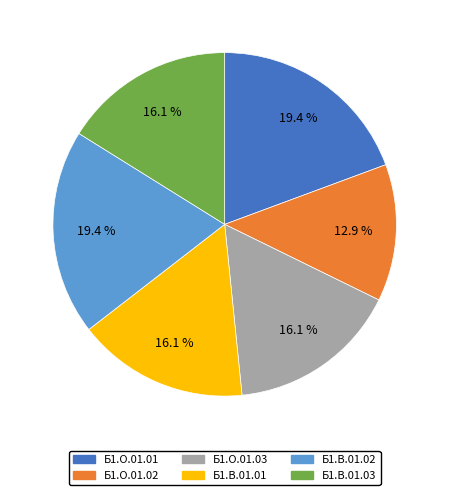

Is there a majority slice in this chart?

No